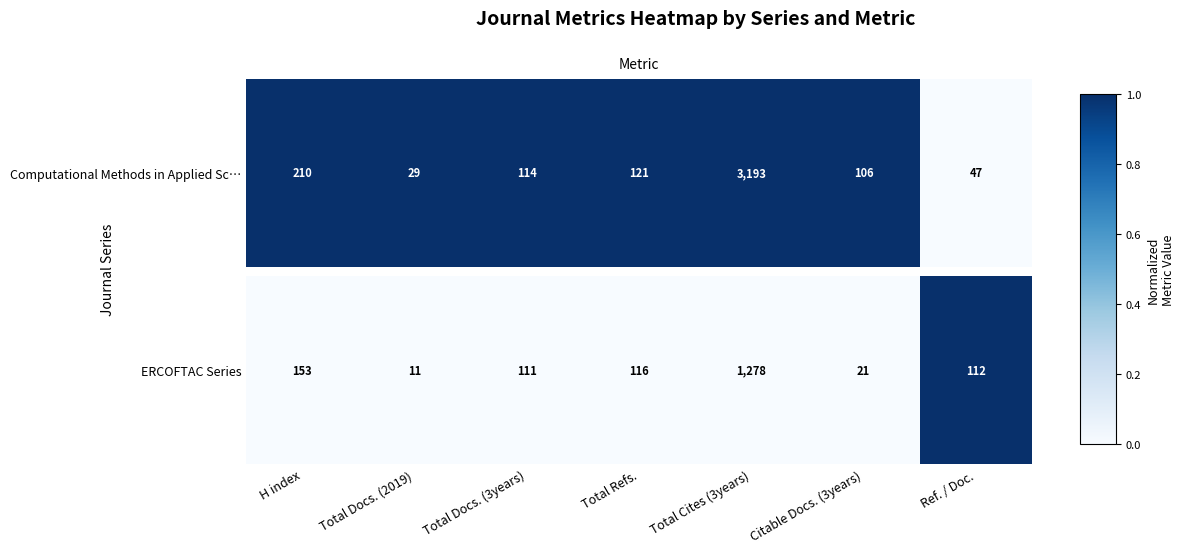

List the labels in order of value, smallest first.

H index, Total Docs. (2019), Total Docs. (3years), Total Refs., Total Cites (3years), Citable Docs. (3years), Ref. / Doc.